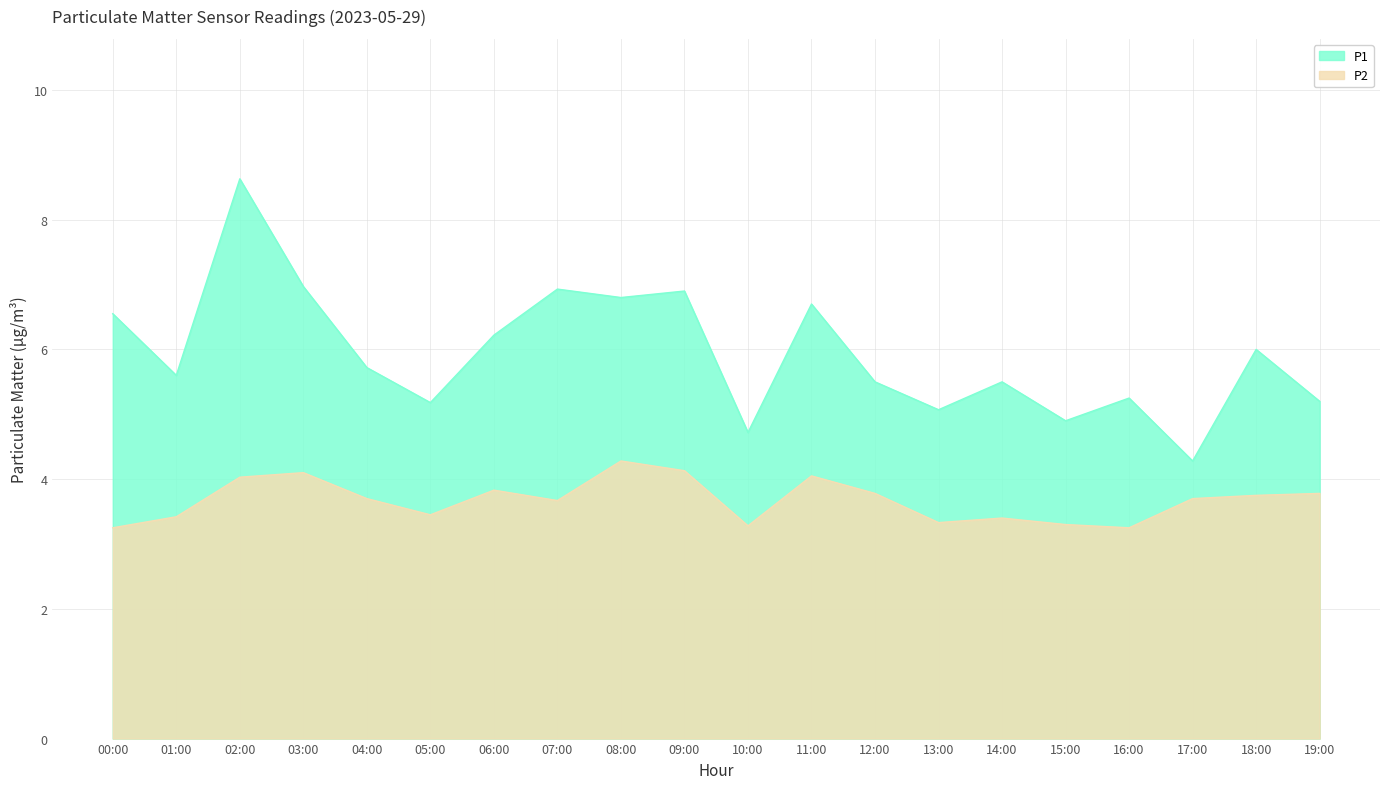

Count the number of data series in this chart.

2